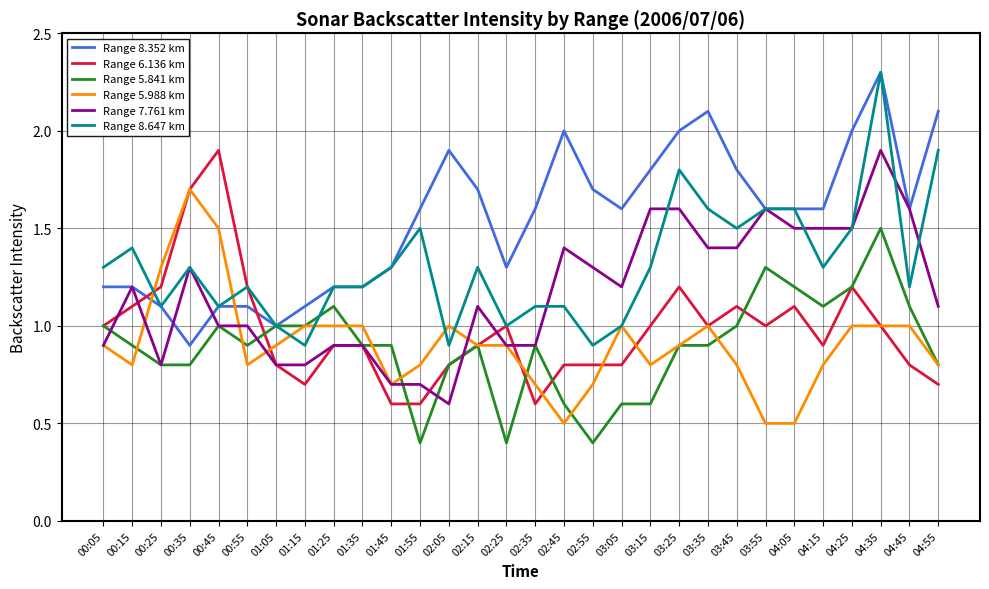

True or false: Range 5.841 km has a value of 0.2 at 02:15.

False